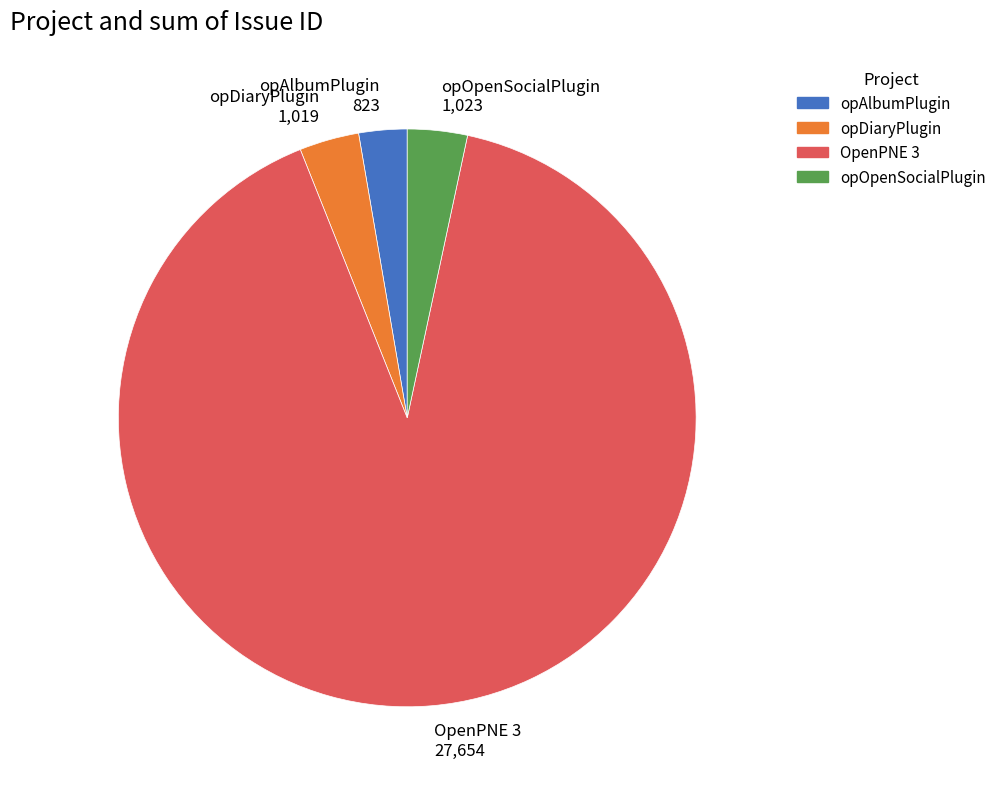

Which category accounts for the majority?

OpenPNE 3 27,654